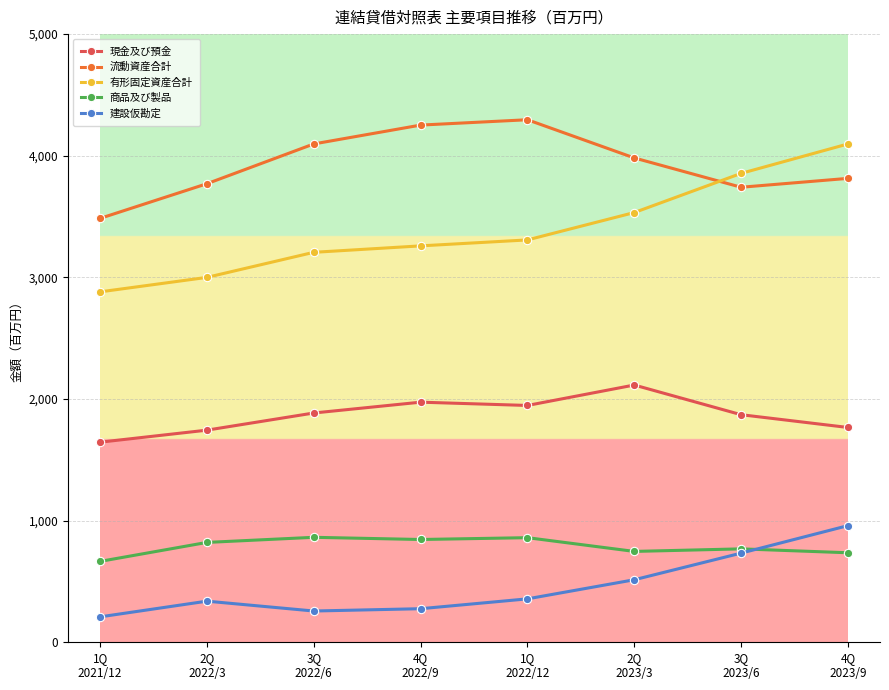

What are all the series names shown in the legend?

現金及び預金, 流動資産合計, 有形固定資産合計, 商品及び製品, 建設仮勘定